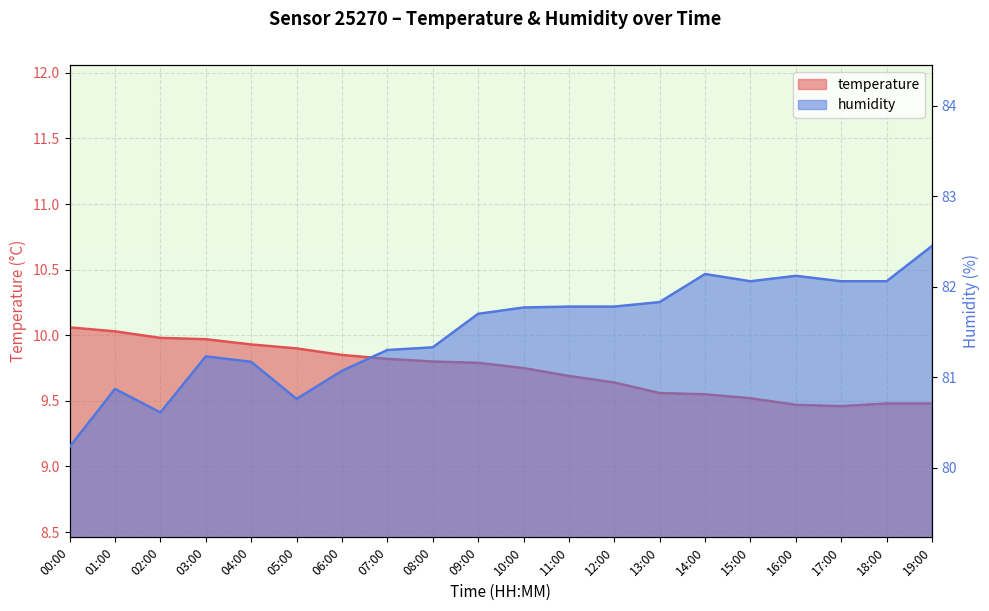

What is the value of the humidity point at the 7th from the left?

81.1